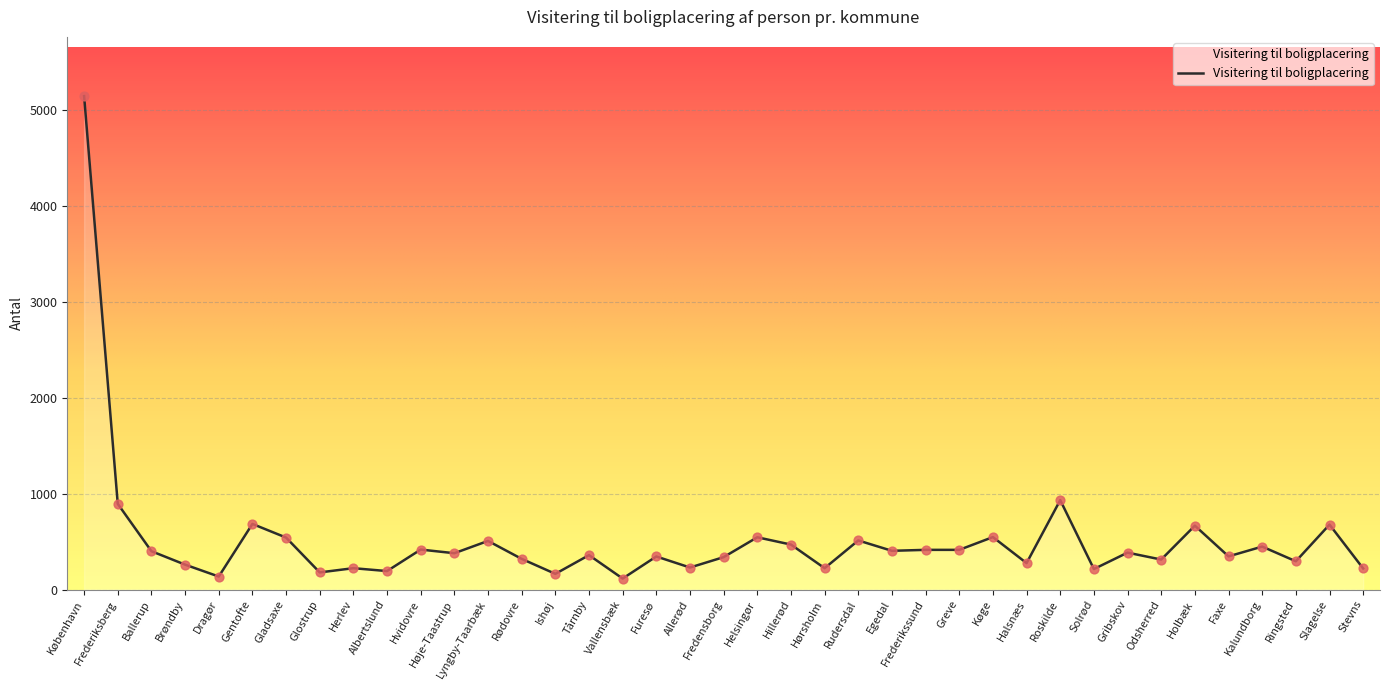

Between Albertslund and Gladsaxe, which is larger?

Gladsaxe